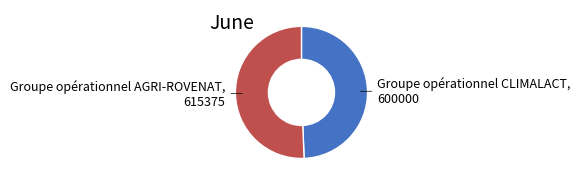

Is there any slice that represents more than half of the pie?

Yes